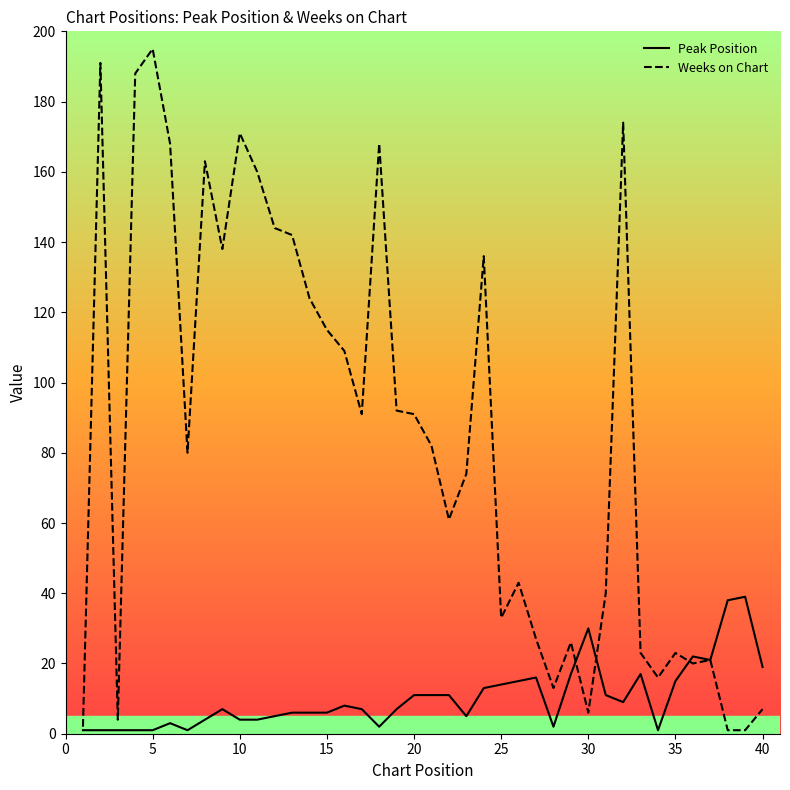

Which series has the largest total across all categories?

Weeks on Chart